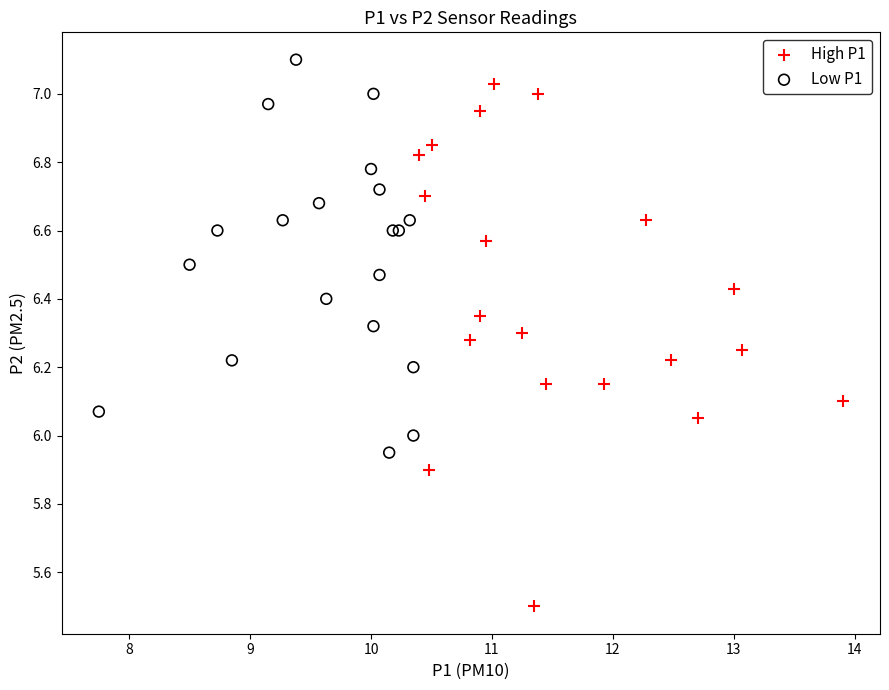

What are all the series names shown in the legend?

High P1, Low P1